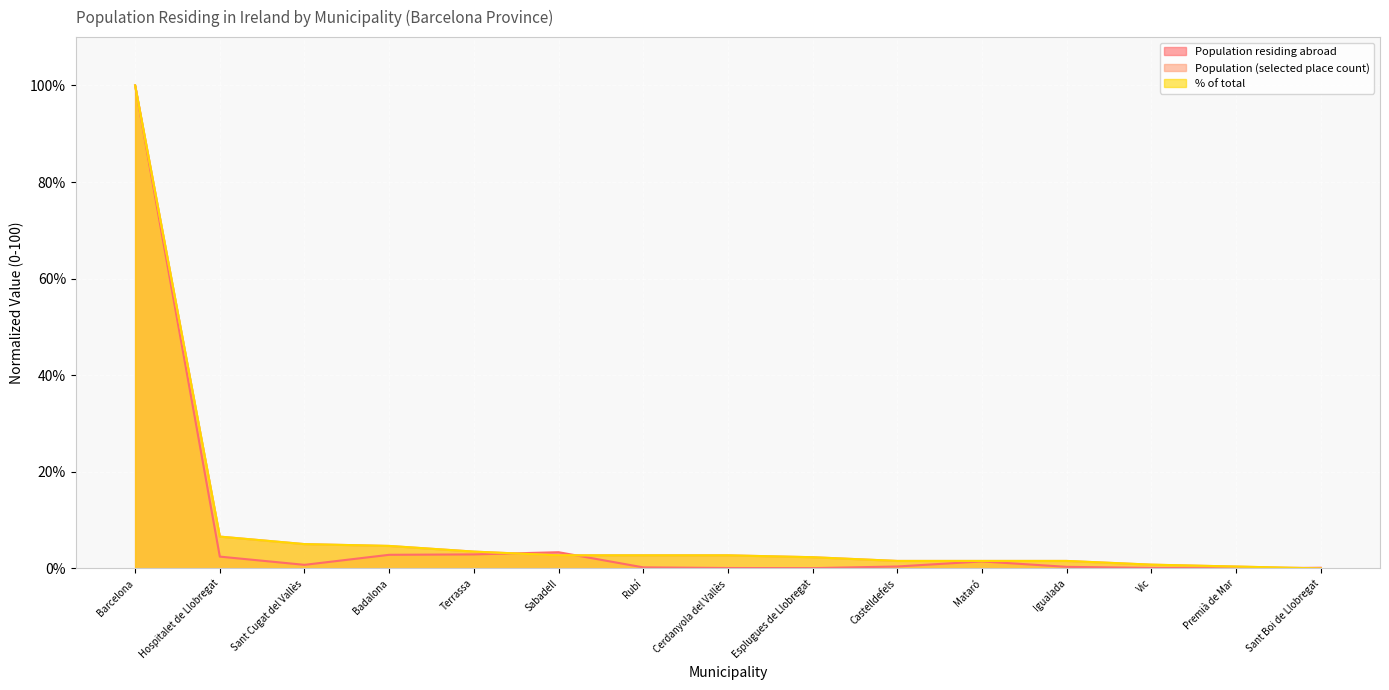

What is the spread (max minus min) of values at Cerdanyola del Vallès?

2.6